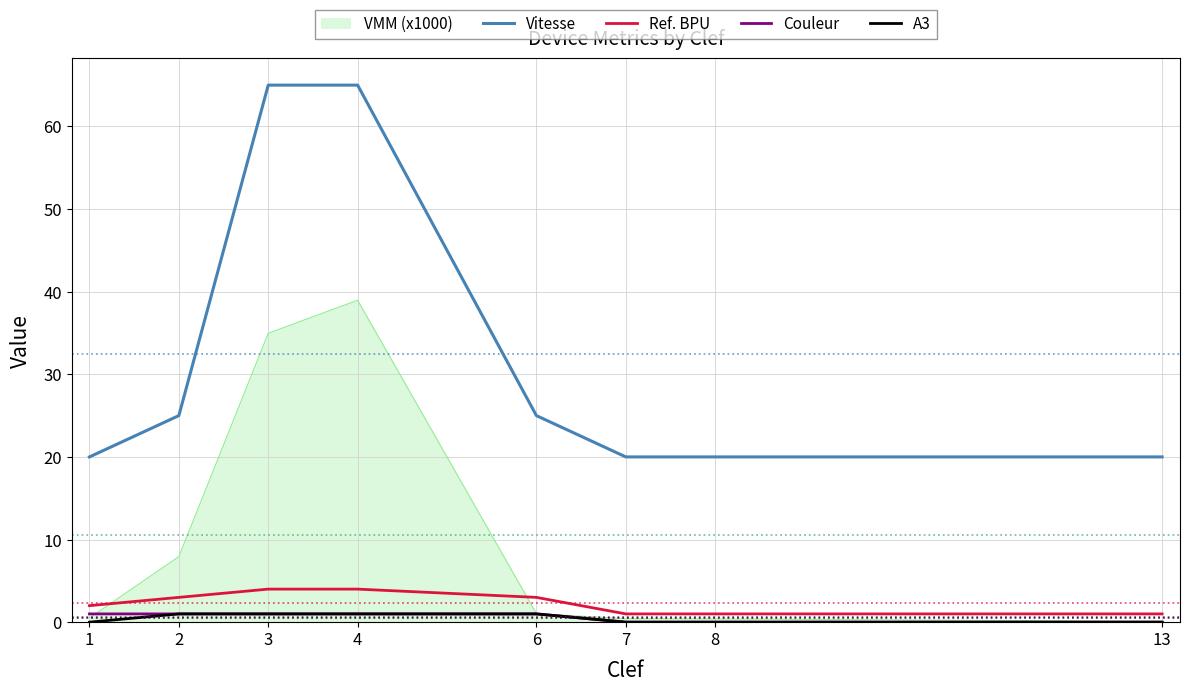

What is the minimum value for Vitesse?

20.0